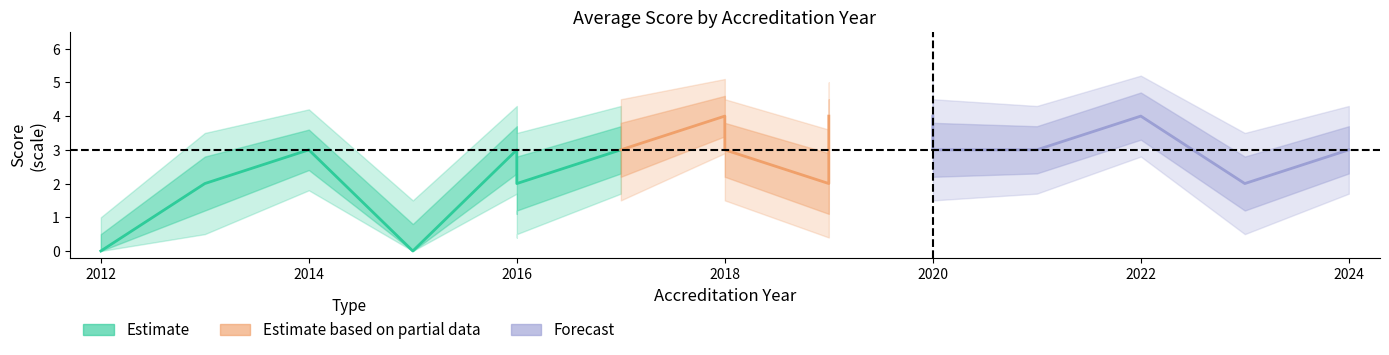

True or false: upper2 and lower2 cross at least once.

False